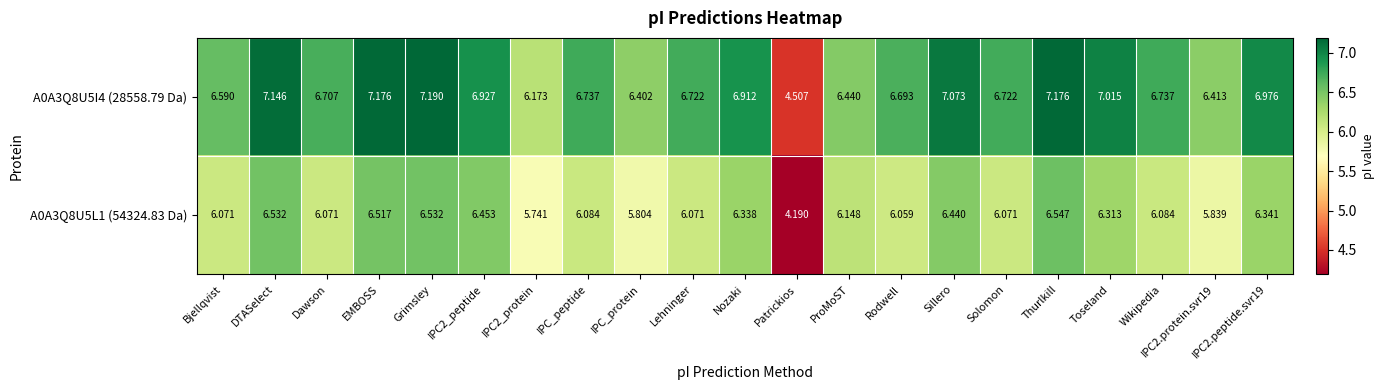

What is the minimum value shown in the chart?

4.2